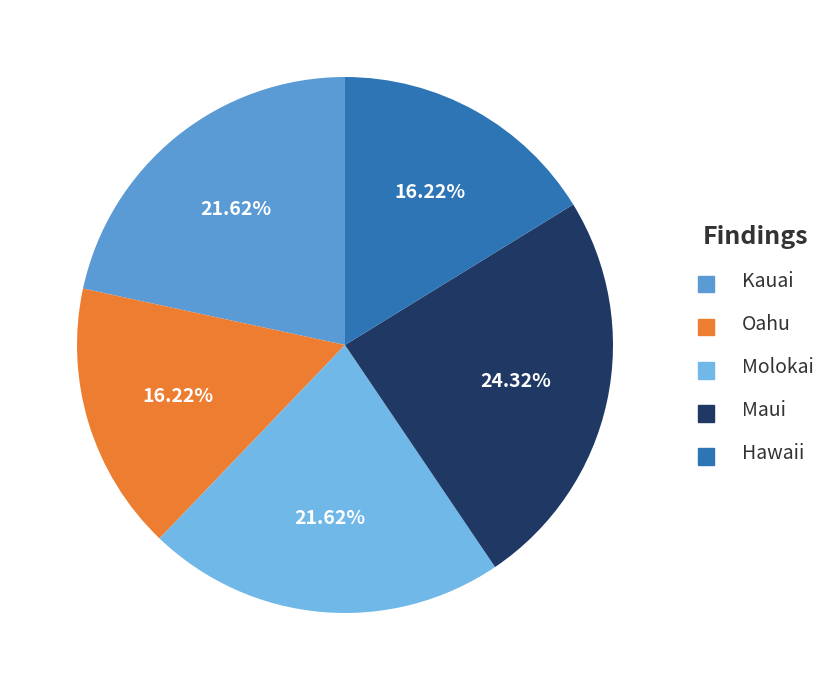

The Kauai slice represents 22% of the pie. True or false?

True